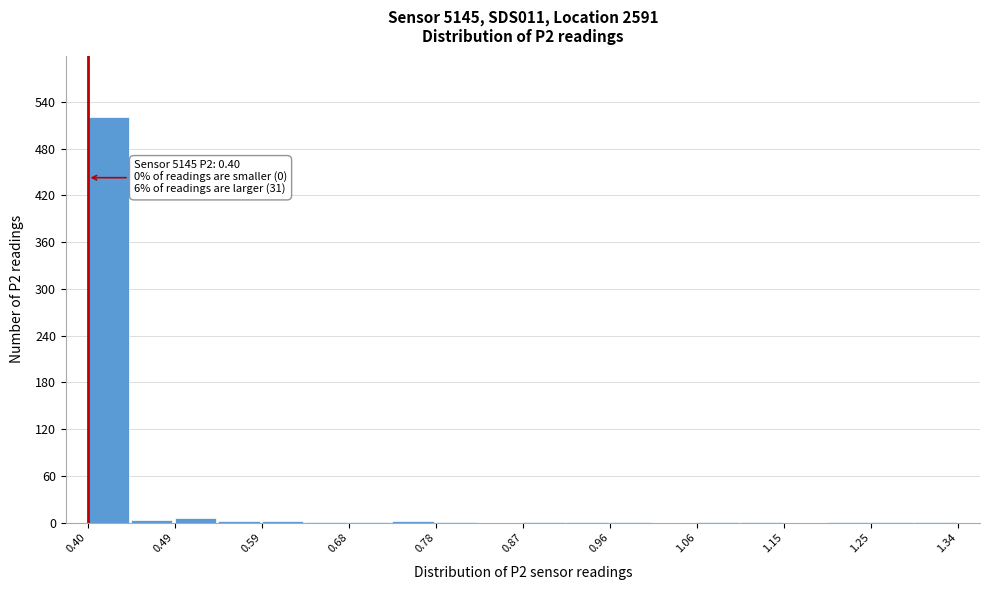

Over which range of the x-axis is the bar tallest?

0.400 to 0.447